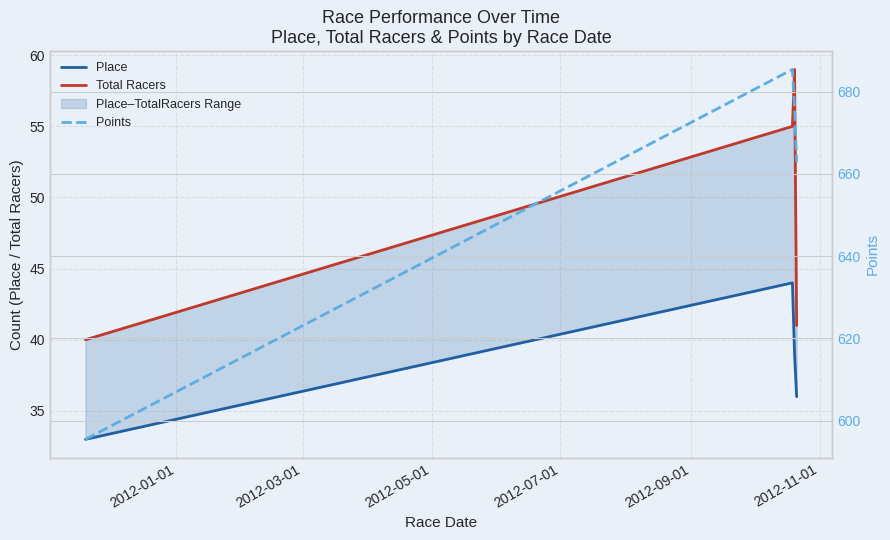

Reading left to right, transcribe all the data shown in this chart.

Place: 33.0	44.0	39.0	36.0
Total Racers: 40.0	55.0	59.0	41.0
Points: 595.4	685.4	675.9	662.9